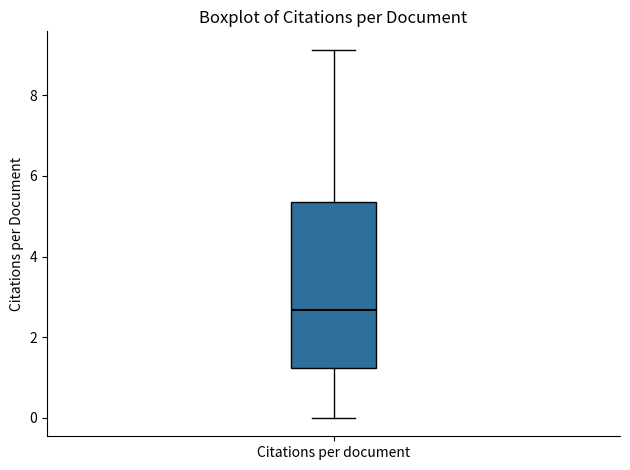

Transcribe this box plot: give where the median line is, the range the box spans, and where the two whiskers end, as read against the y-axis. The values are not printed on the chart, so give them approximately, as read against the axis.

median 2.6, box 1.2 to 5.4, whiskers 0.0 to 9.2